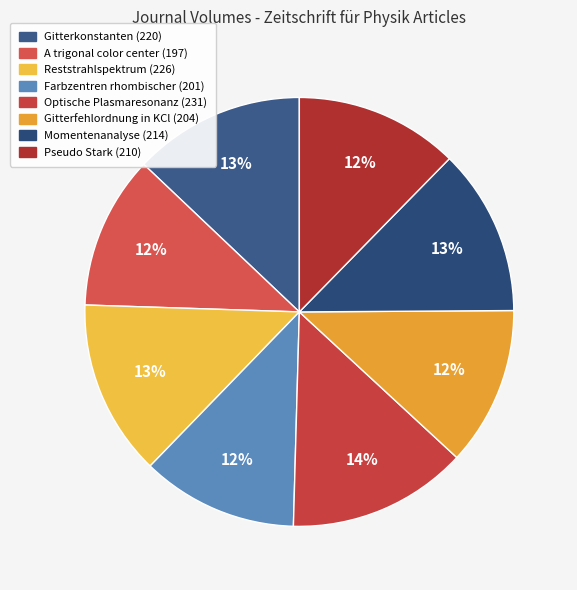

What percentage is NOT represented by Gitterfehlordnung in KCl (204)?

88.0%